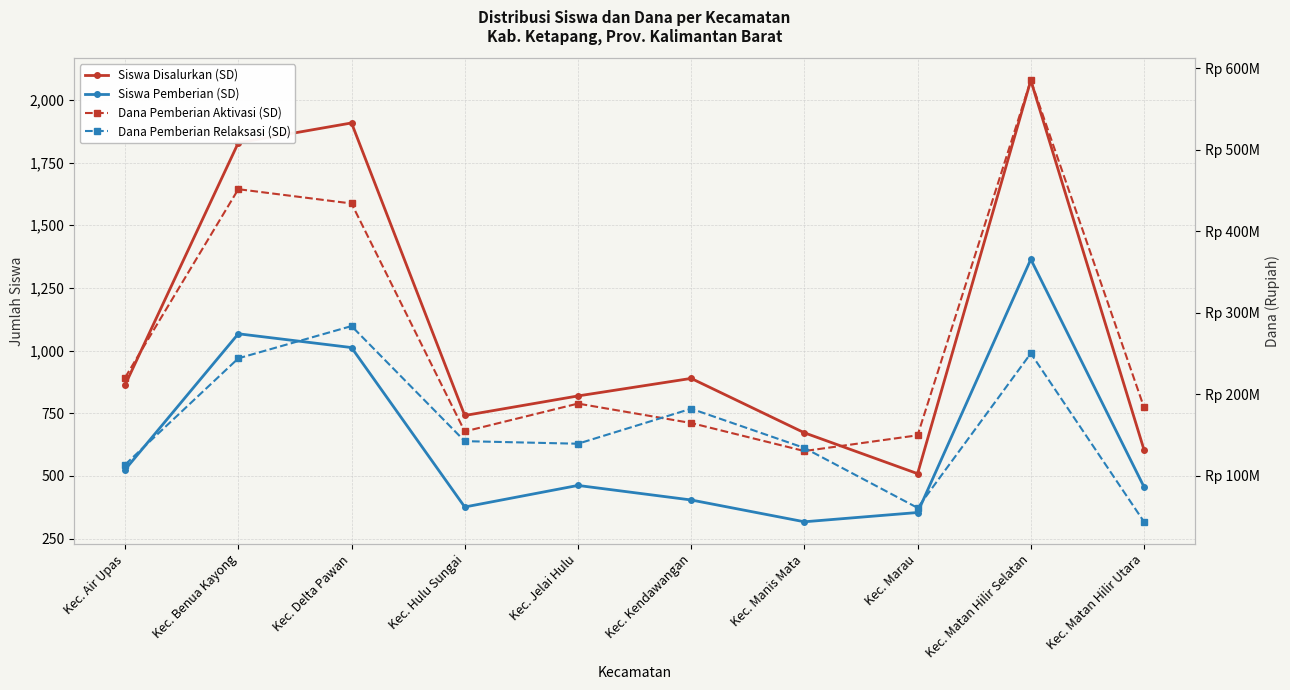

What is the average value of the Dana Pemberian Relaksasi (SD) series?

159142500